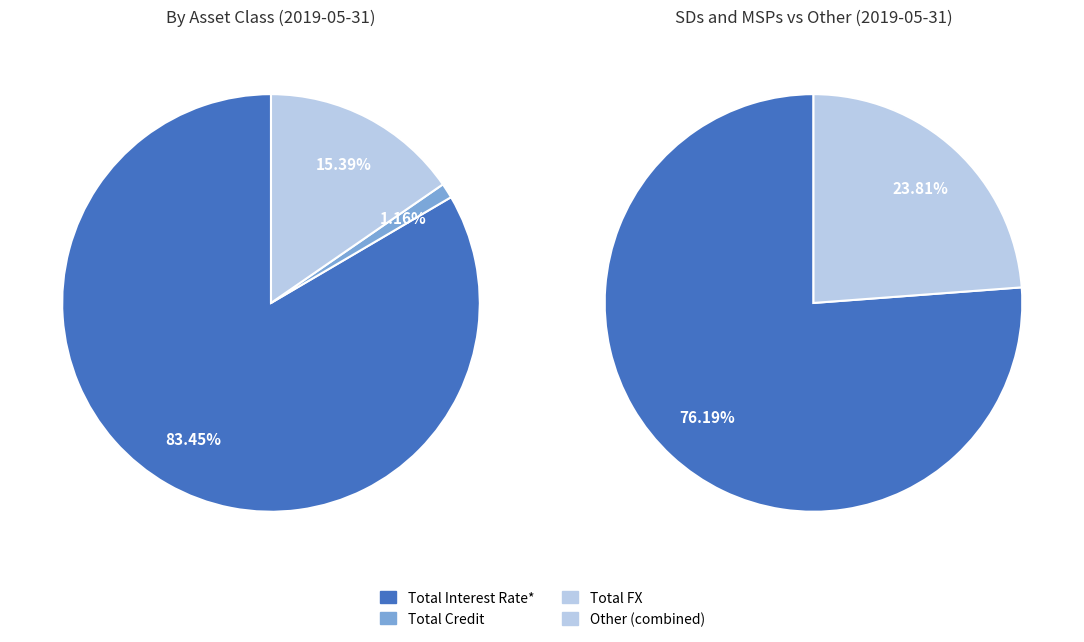

Rank the categories by value from lowest to highest.

Total Credit, Total FX, Total Interest Rate*